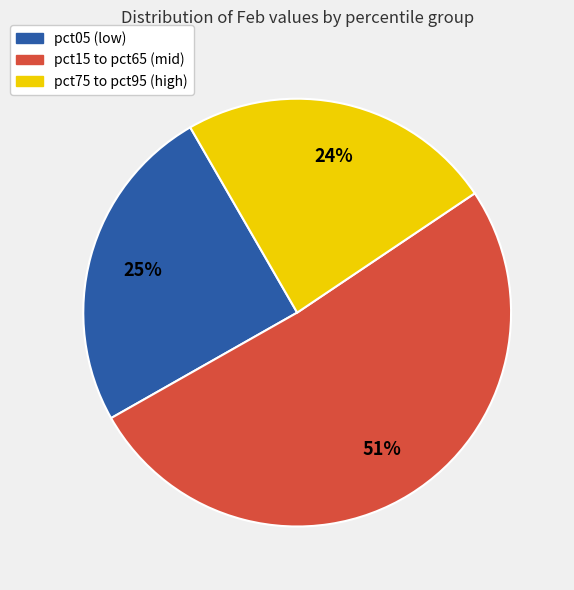

Is there any slice that represents more than half of the pie?

Yes